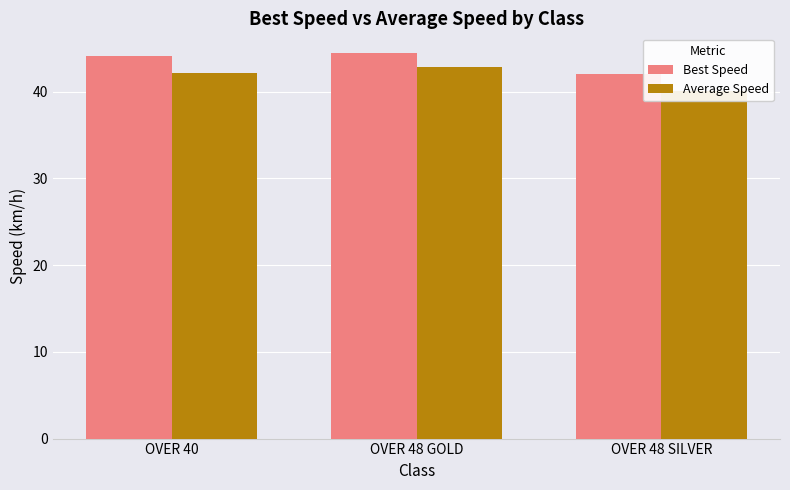

Where is Best Speed nearest to the value 43?

OVER 48 SILVER